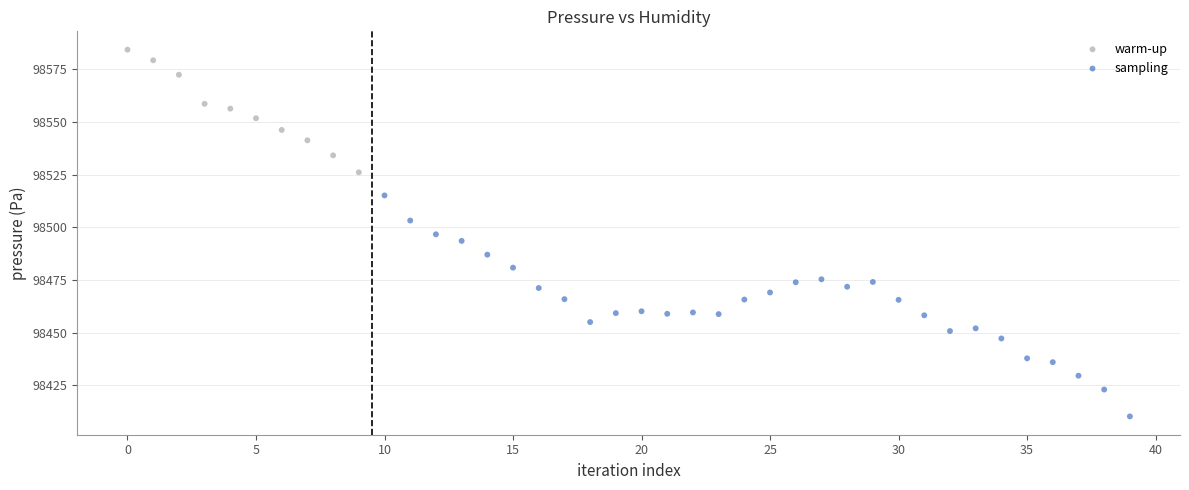

Which series has the widest spread of Y values?

sampling